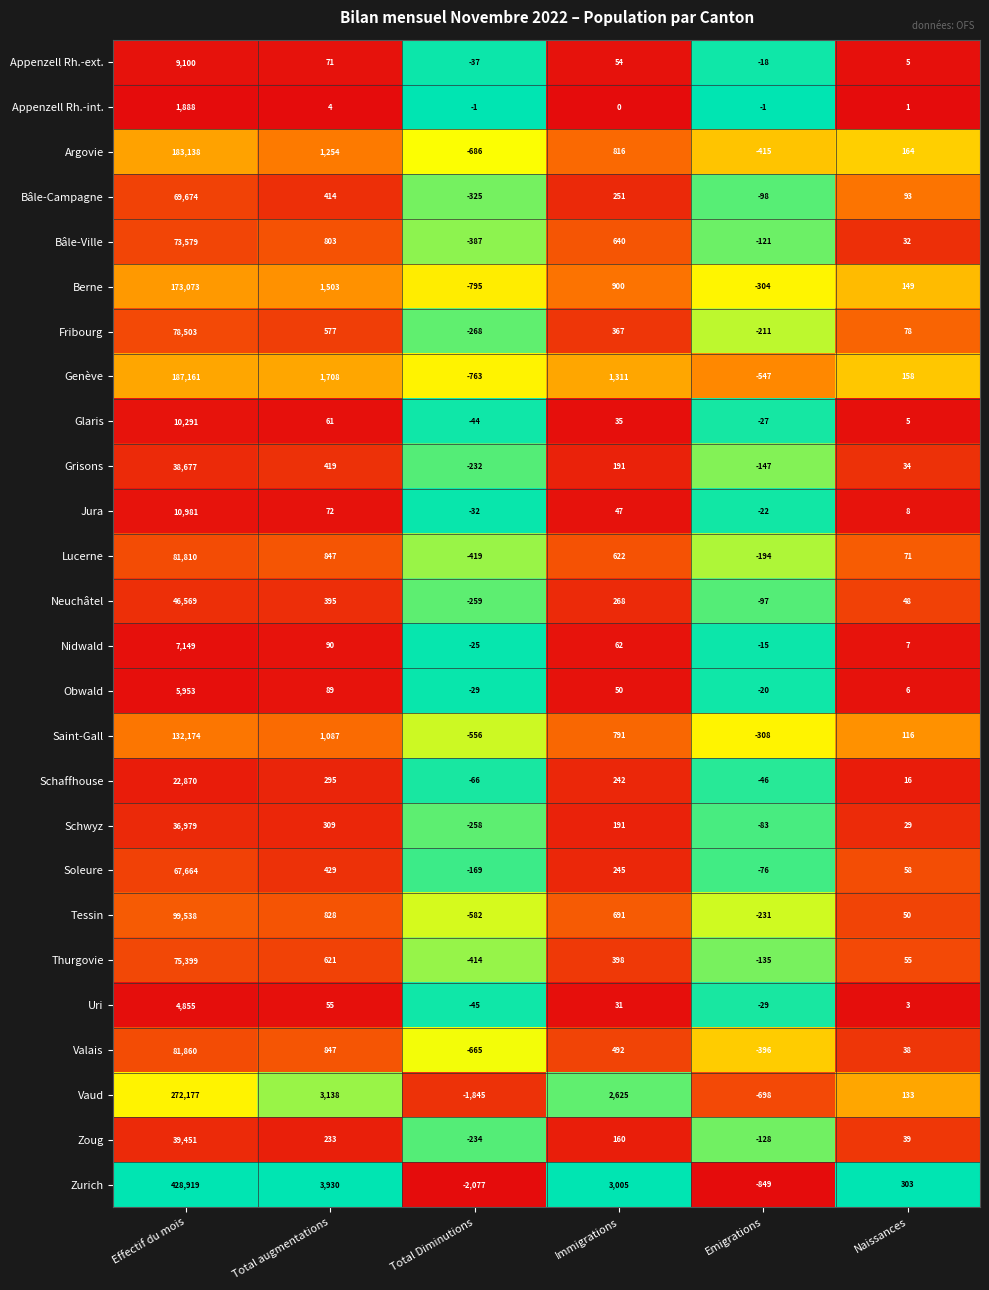

Which category has the lowest value across all series?

Total Diminutions